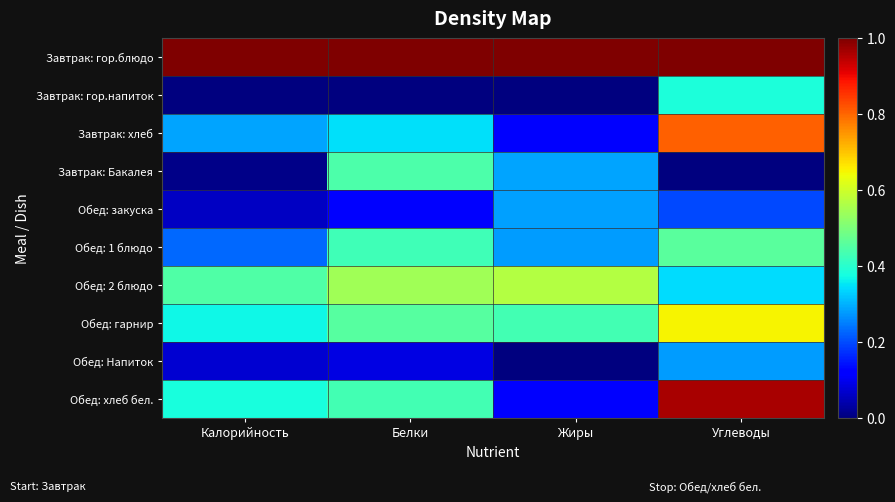

At how many categories does at least one series exceed 0?

4